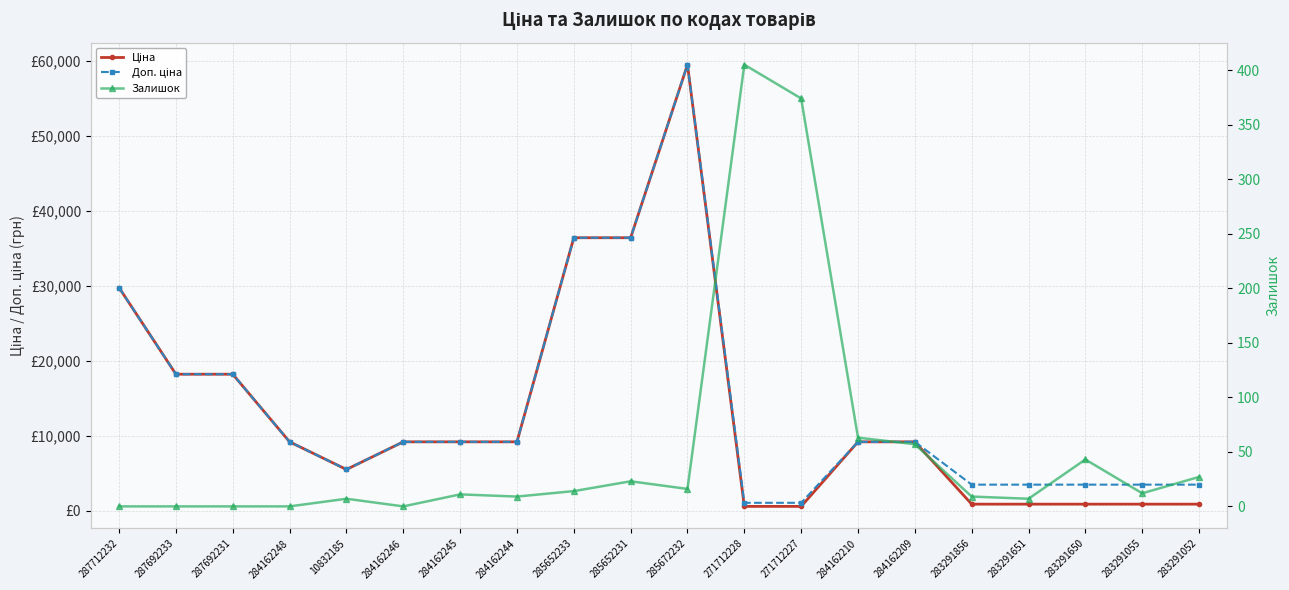

How many interior local valleys does the Доп. ціна series have?

1